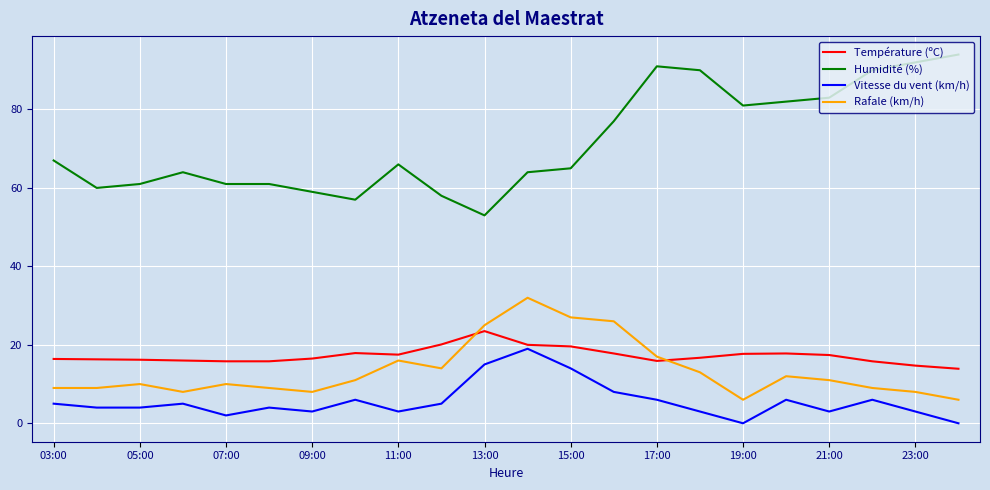

Which series has the largest total across all categories?

Humidité (%)